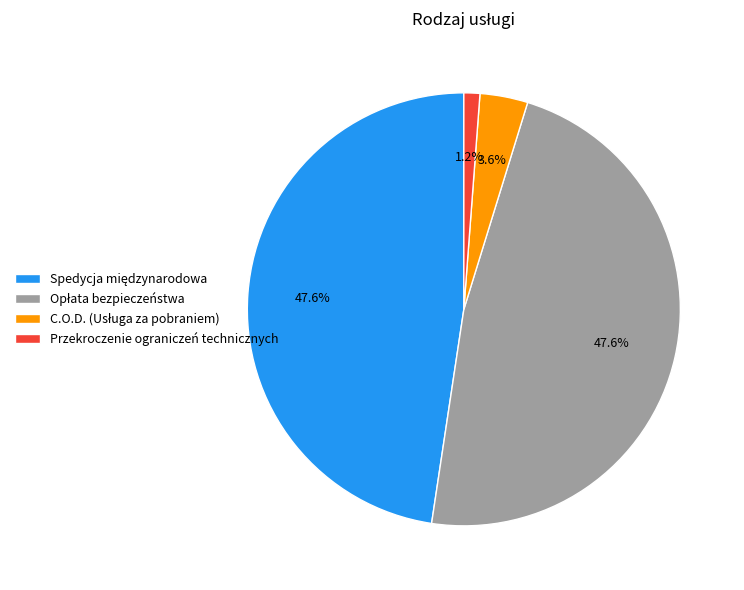

Which slice is the smallest?

Przekroczenie ograniczeń technicznych